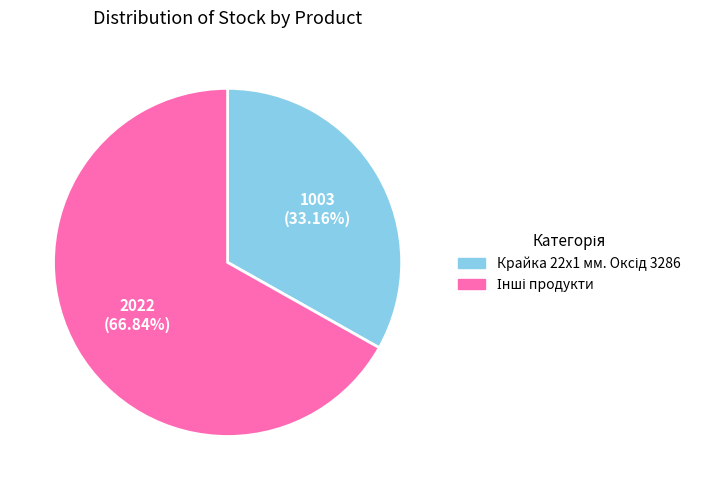

Does any single category account for the majority?

Yes